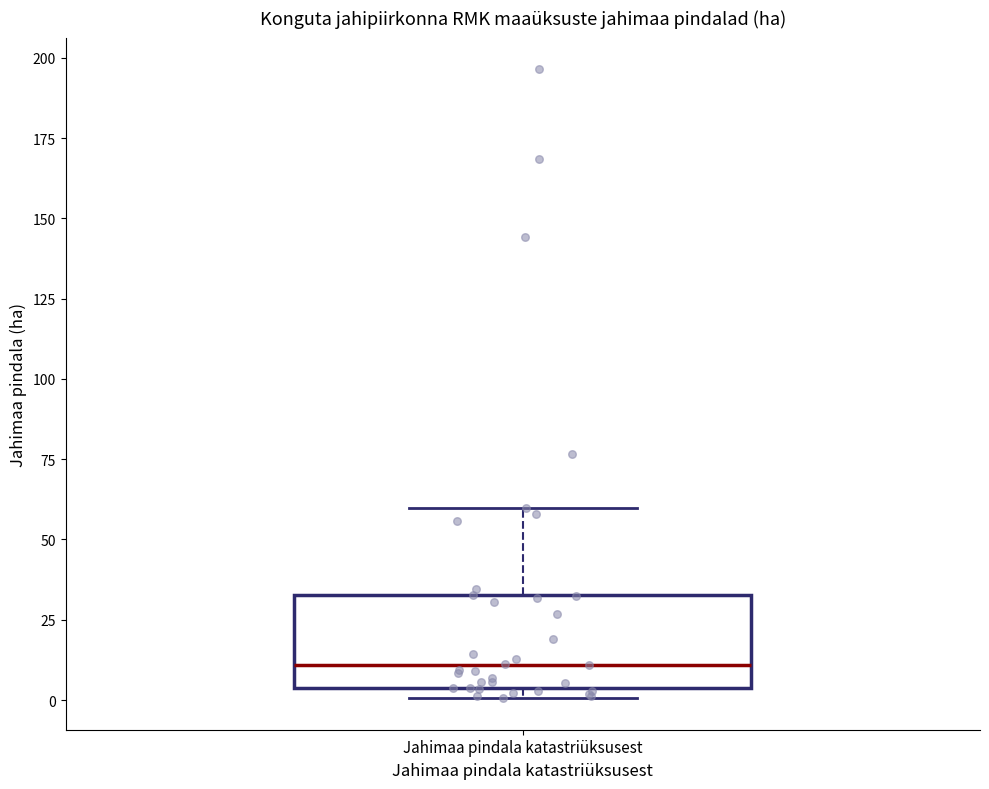

Where is the lower edge of the box for Jahimaa pindala katastriüksusest on the y-axis? The values are not printed on the chart, so give them approximately, as read against the axis.

5